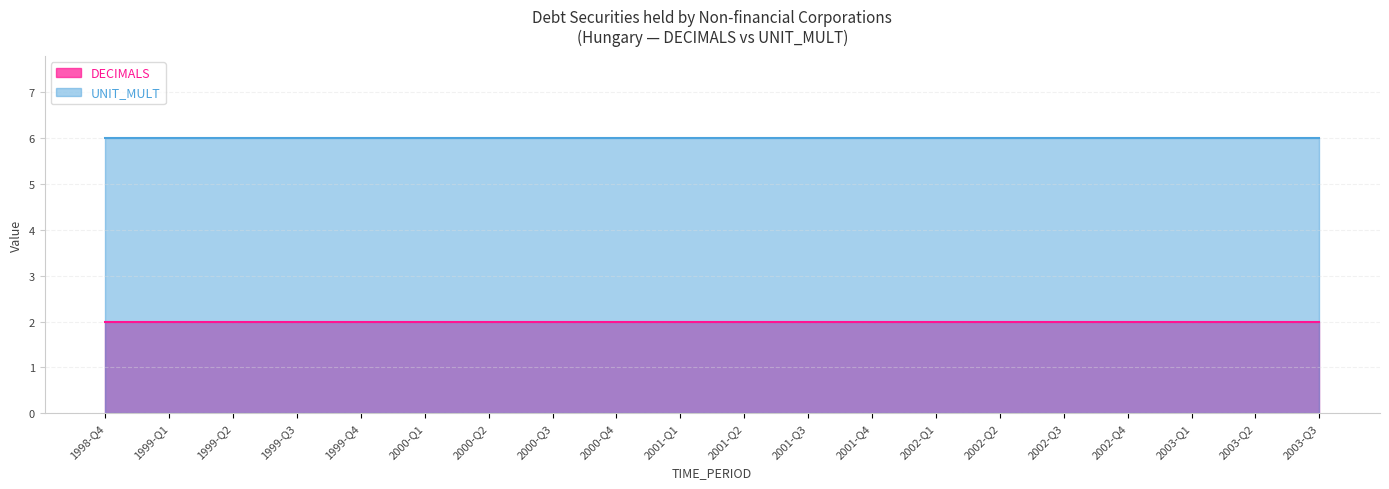

Reading left to right, list all the values displayed in this chart.

DECIMALS: 1998-Q4=2	1999-Q1=2	1999-Q2=2	1999-Q3=2	1999-Q4=2	2000-Q1=2	2000-Q2=2	2000-Q3=2	2000-Q4=2	2001-Q1=2	2001-Q2=2	2001-Q3=2	2001-Q4=2	2002-Q1=2	2002-Q2=2	2002-Q3=2	2002-Q4=2	2003-Q1=2	2003-Q2=2	2003-Q3=2
UNIT_MULT: 1998-Q4=6	1999-Q1=6	1999-Q2=6	1999-Q3=6	1999-Q4=6	2000-Q1=6	2000-Q2=6	2000-Q3=6	2000-Q4=6	2001-Q1=6	2001-Q2=6	2001-Q3=6	2001-Q4=6	2002-Q1=6	2002-Q2=6	2002-Q3=6	2002-Q4=6	2003-Q1=6	2003-Q2=6	2003-Q3=6